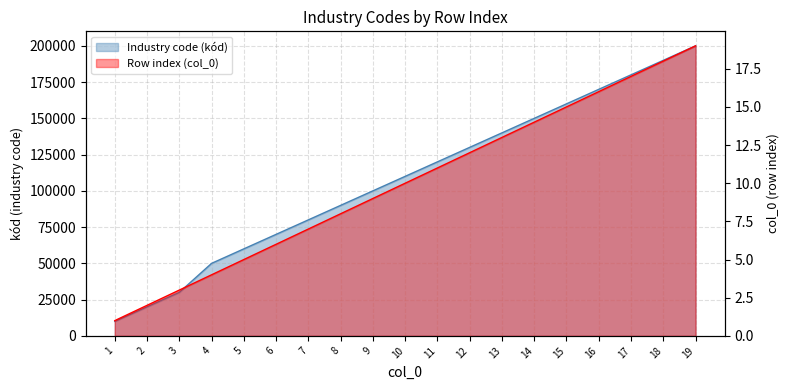

What is the sum of the Industry code (kód) values at 17 and 1?

190000